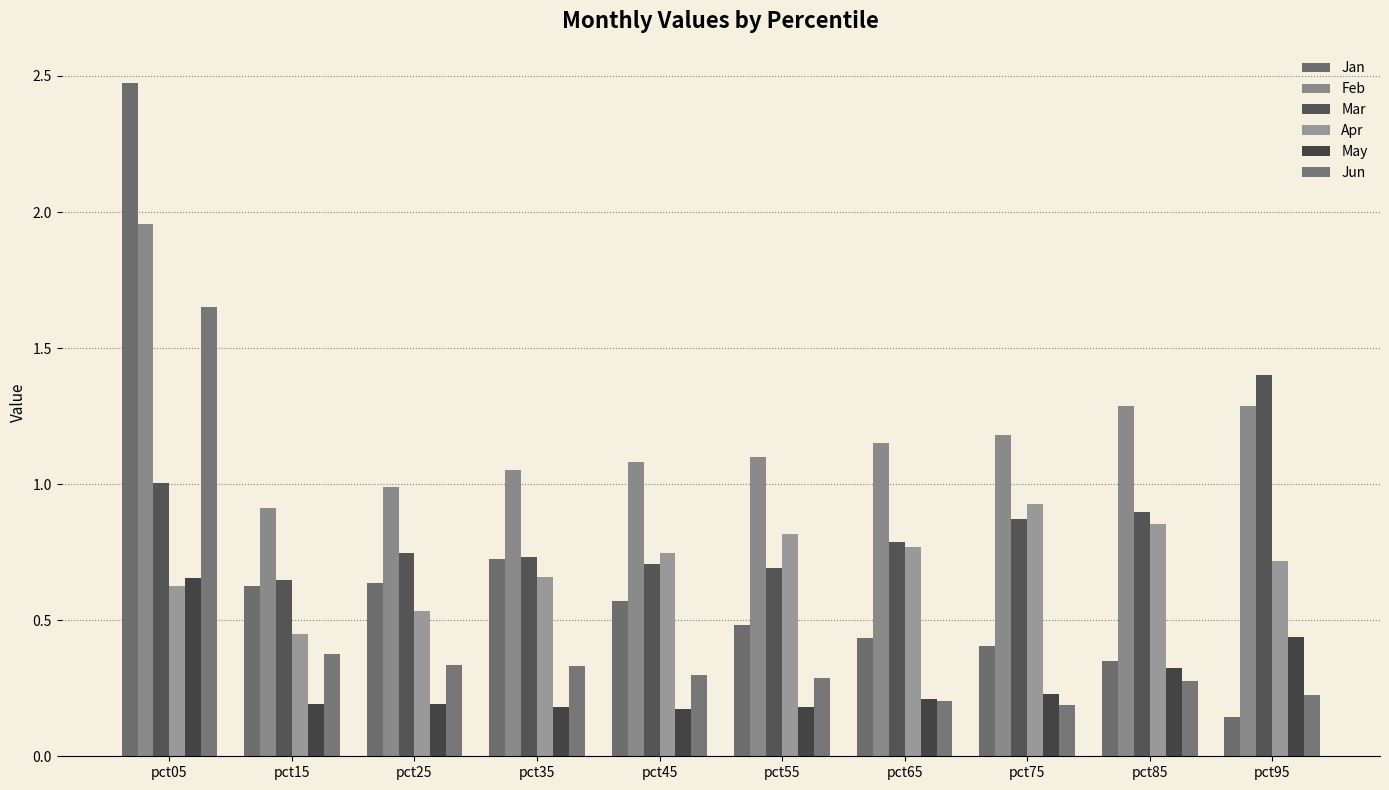

What is the value of the Jun bar at the 3rd from the left?

0.3